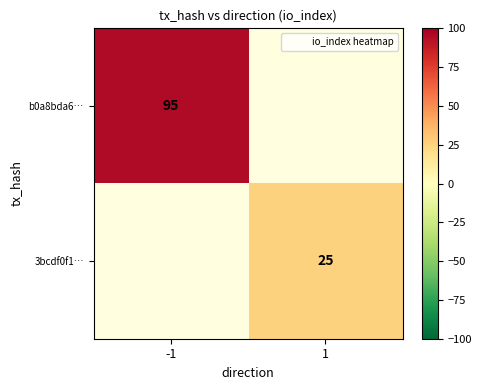

At how many categories does at least one series exceed 41?

1